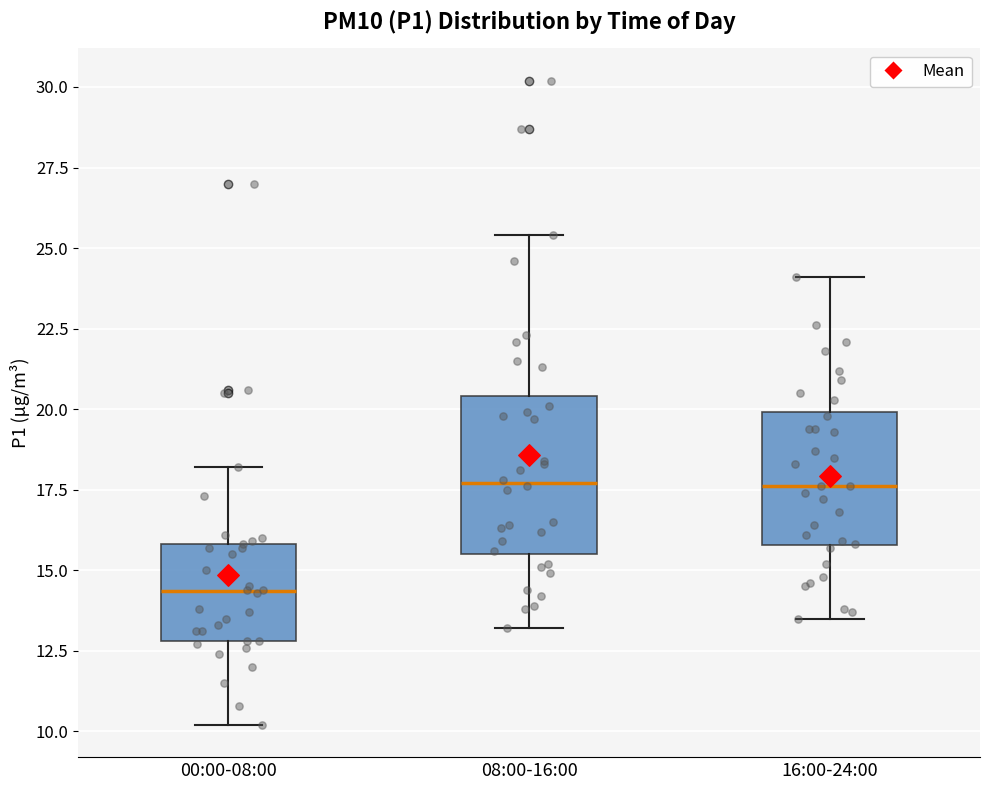

Which box is the tallest, from its lower edge to its upper edge?

08:00-16:00